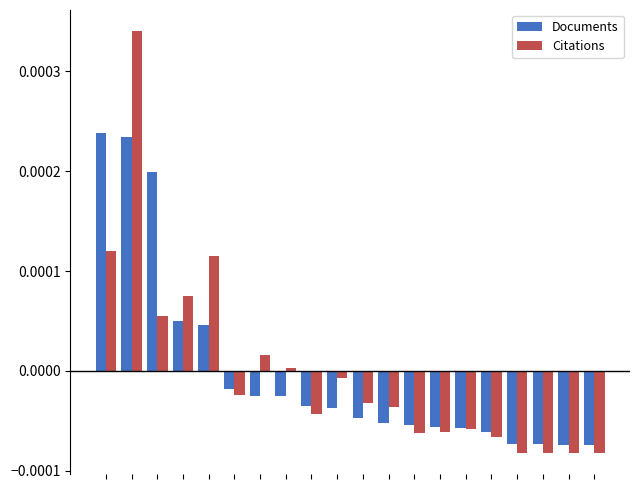

What are all the series names shown in the legend?

Documents, Citations